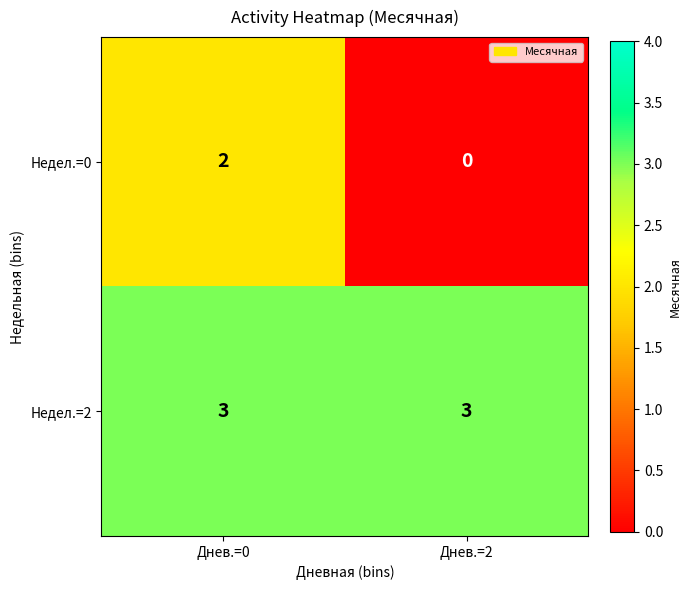

What is the spread (max minus min) of values at Днев.=0?

1